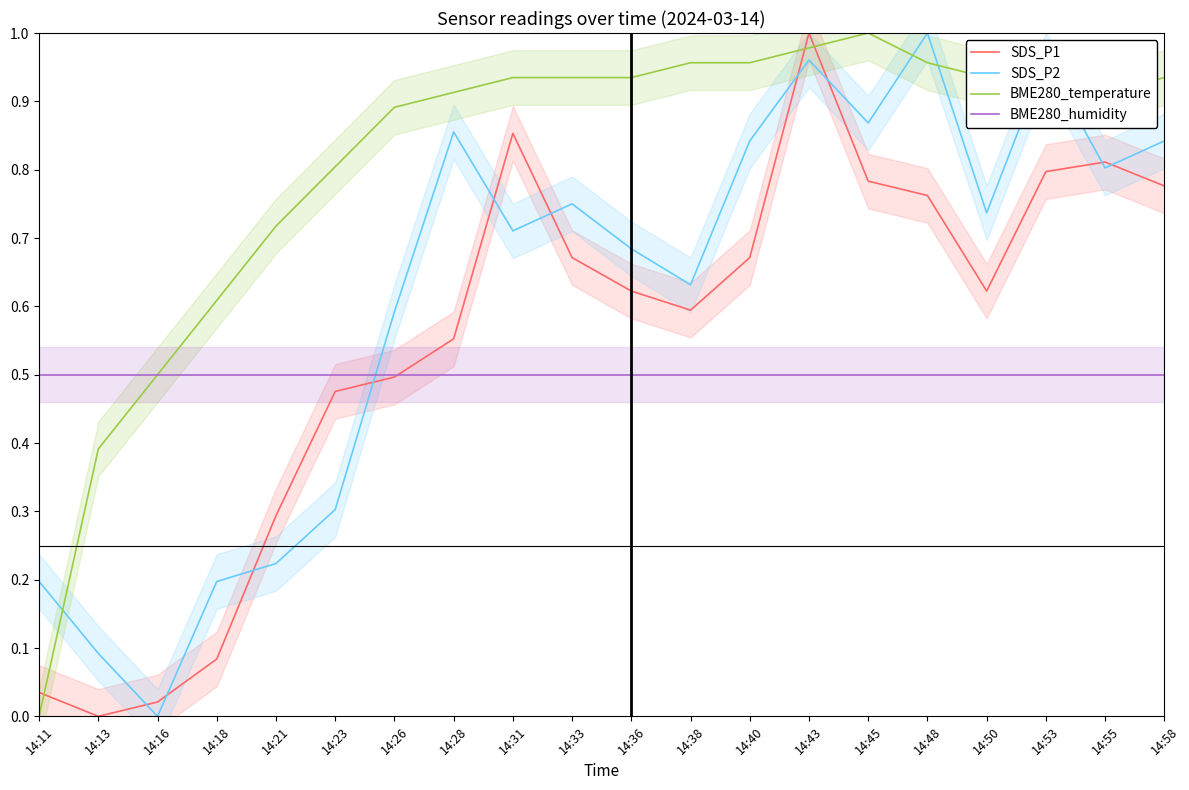

Is the value of SDS_P1 at 14:11 greater than the value of BME280_temperature at 14:48?

No